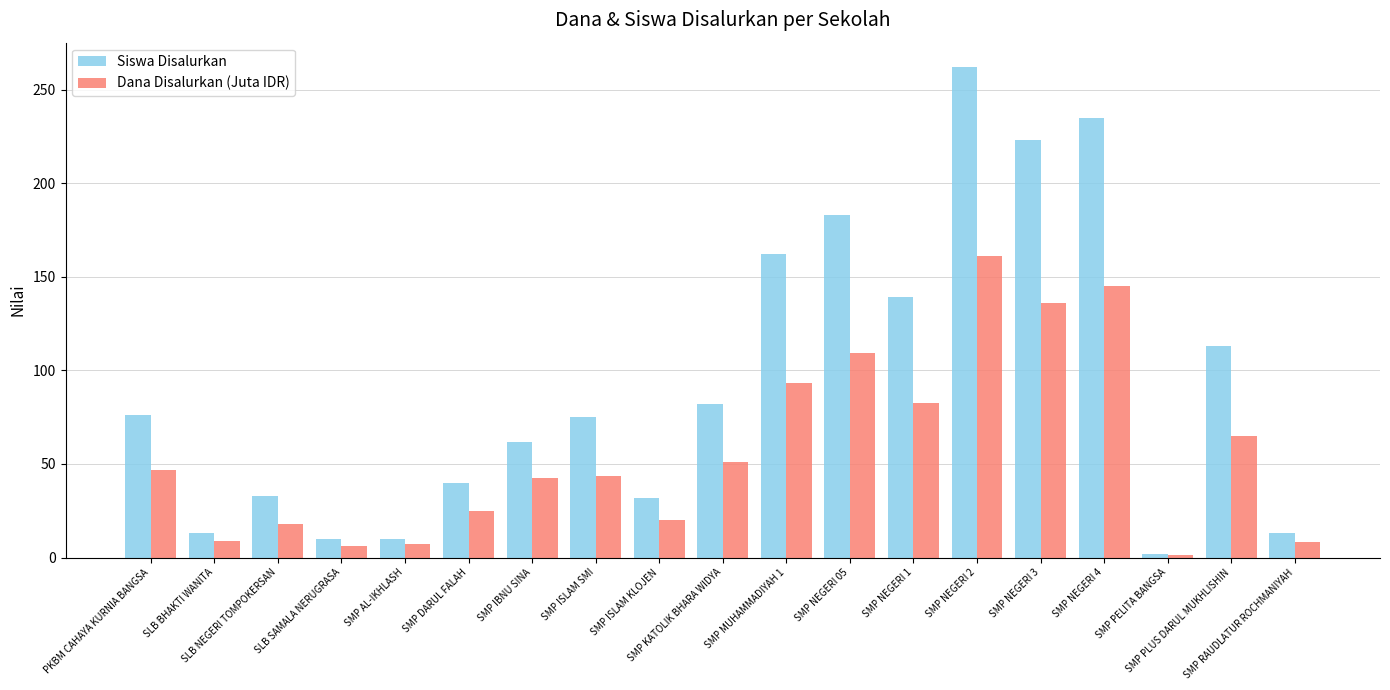

Is the value of Dana Disalurkan (Juta IDR) at SMP KATOLIK BHARA WIDYA greater than the value of Siswa Disalurkan at SMP NEGERI 2?

No